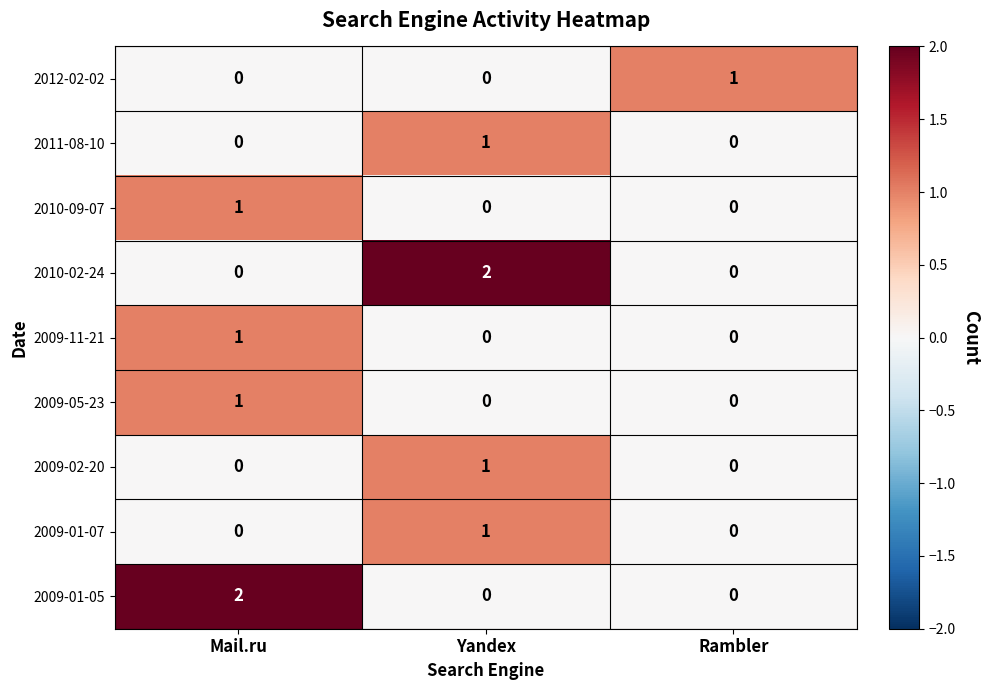

How many 2009-02-20 values are between 0 and 1?

3